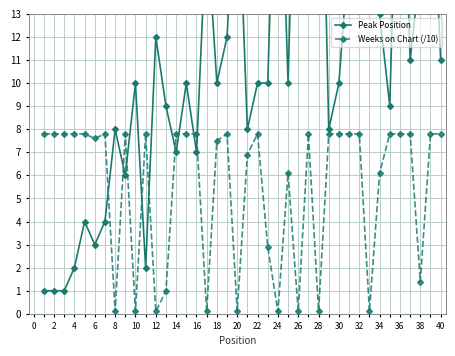

The value of Weeks on Chart (/10) at 38 is 0.9. True or false?

False